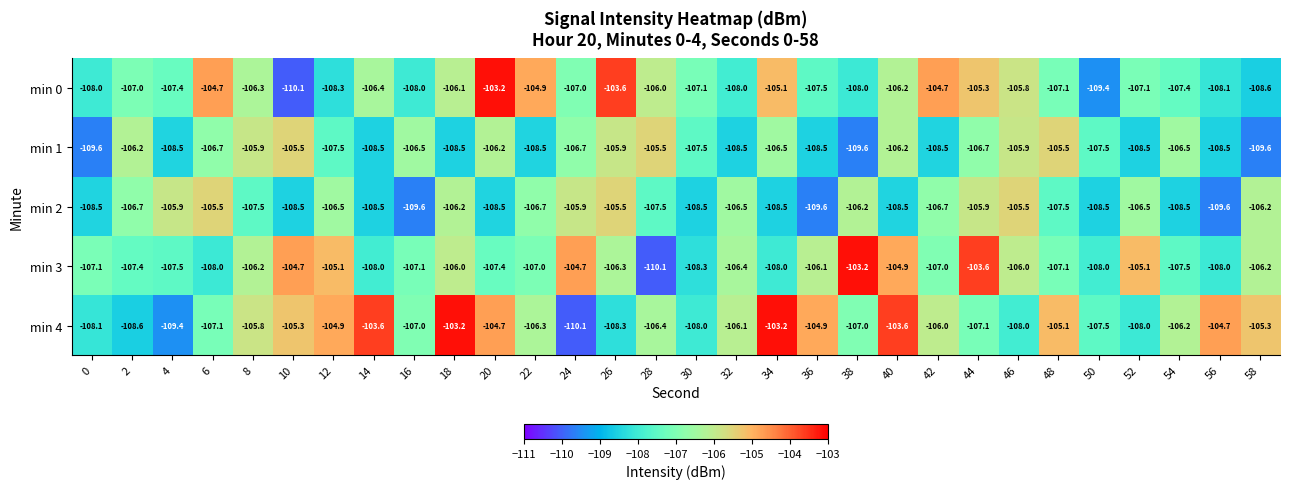

What is the greatest value displayed?

-103.2